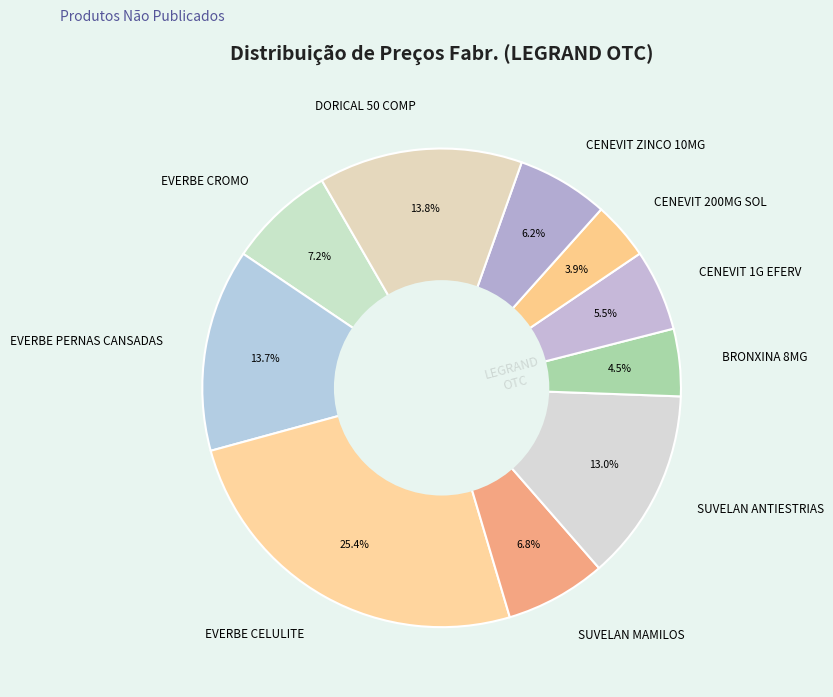

Which slice is the largest?

EVERBE CELULITE